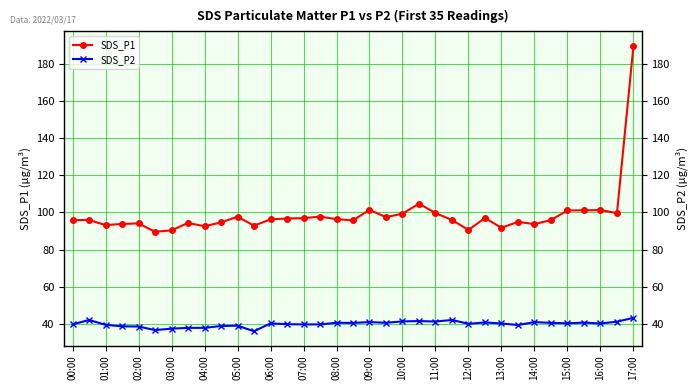

How many interior local peaks does the SDS_P1 series have?

10